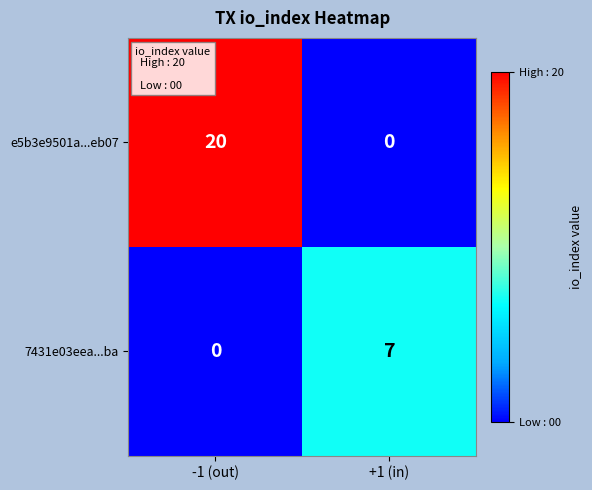

How many categories are shown in the chart?

2